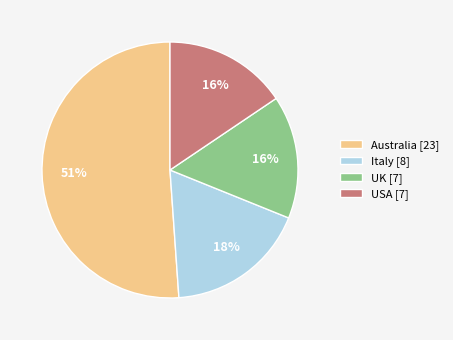

True or false: USA [7] accounts for 30% of the total.

False